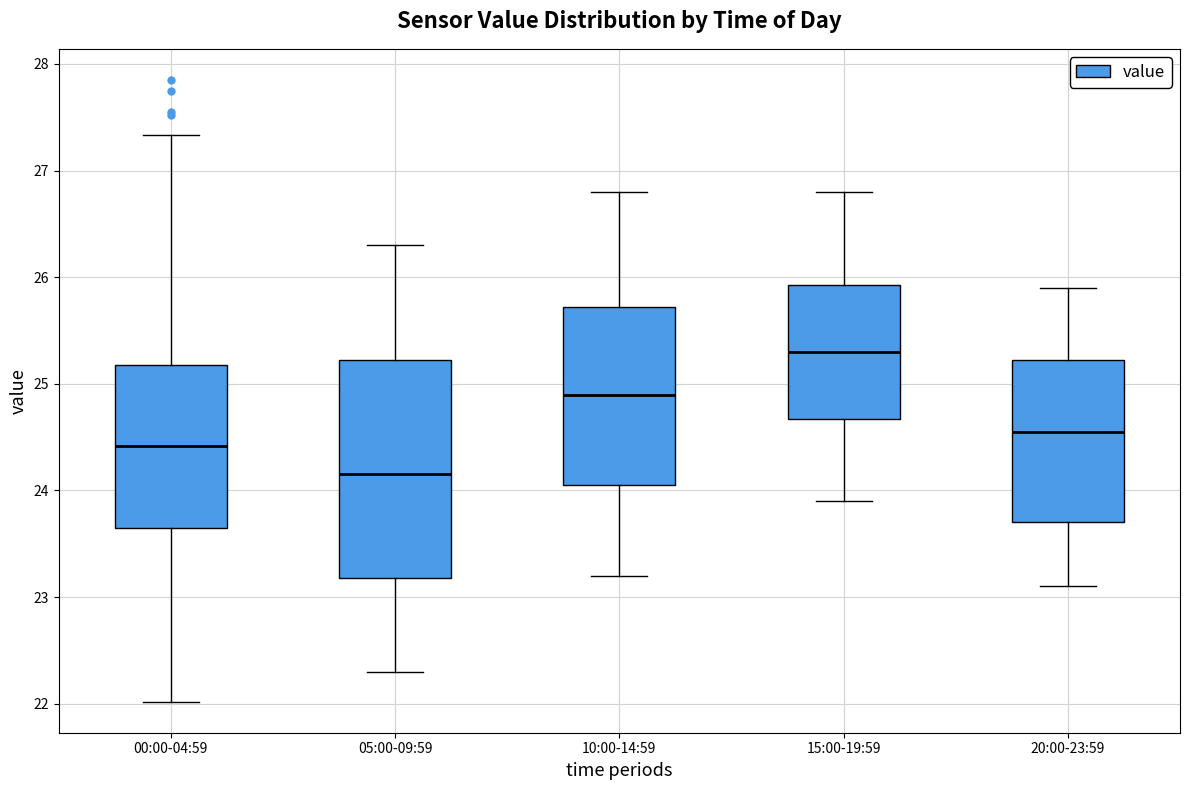

Reading left to right, transcribe this box plot: for each box, give where its median line is, the range the box spans, and where its two whiskers end, as read against the y-axis. The values are not printed on the chart, so give them approximately, as read against the axis.

00:00-04:59: median 24.4, box 23.7 to 25.2, whiskers 22.0 to 27.3
05:00-09:59: median 24.2, box 23.2 to 25.2, whiskers 22.3 to 26.3
10:00-14:59: median 24.9, box 24.1 to 25.7, whiskers 23.2 to 26.8
15:00-19:59: median 25.3, box 24.7 to 25.9, whiskers 23.9 to 26.8
20:00-23:59: median 24.6, box 23.7 to 25.2, whiskers 23.1 to 25.9